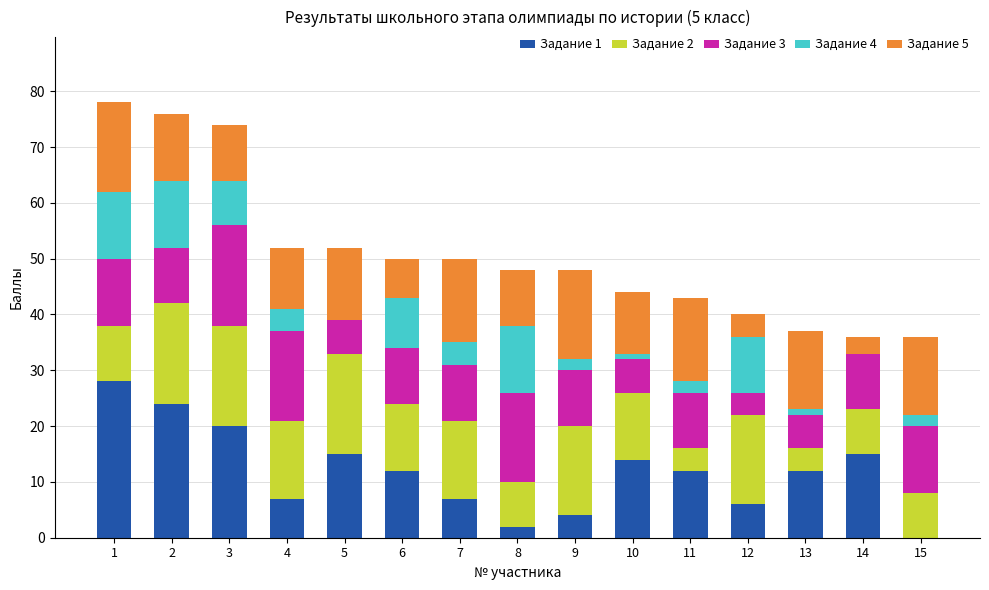

Which series has the largest range (max minus min)?

Задание 1